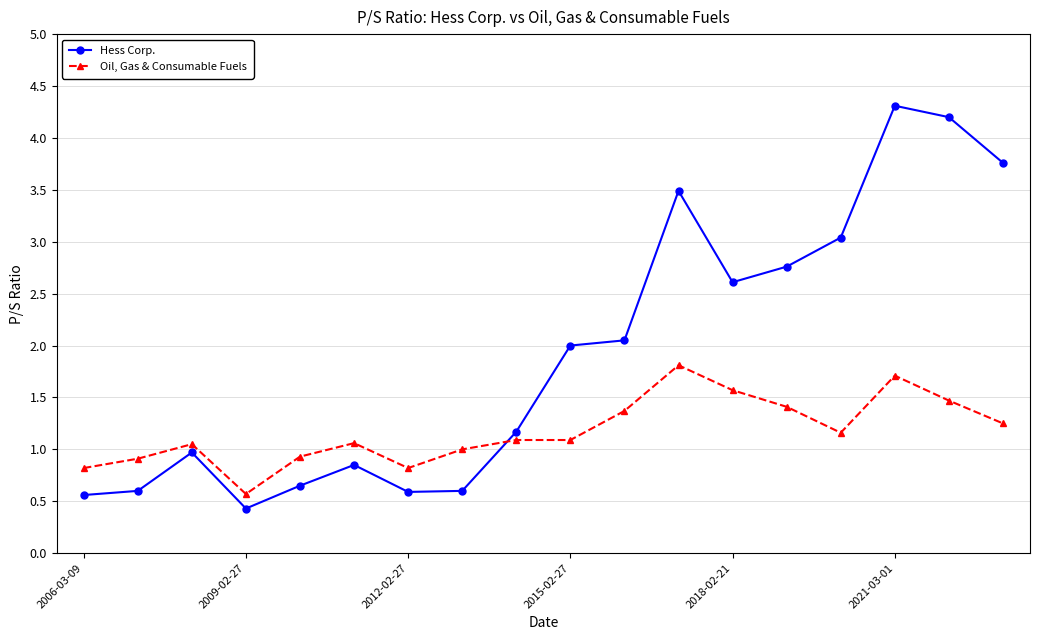

Which series ends up on top after the final intersection of Oil, Gas & Consumable Fuels and Hess Corp.?

Hess Corp.